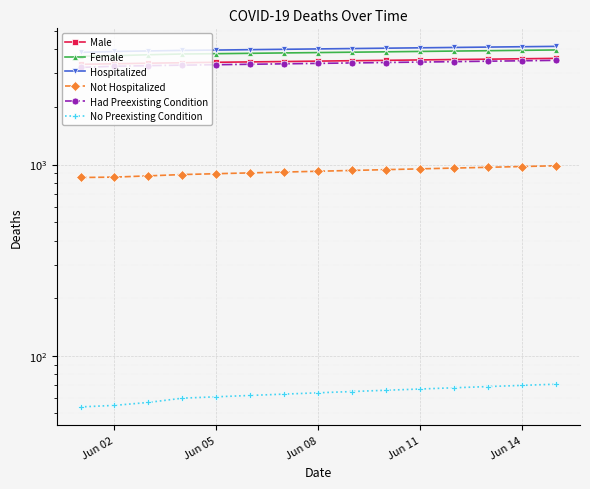

How many categories are shown in the chart?

15